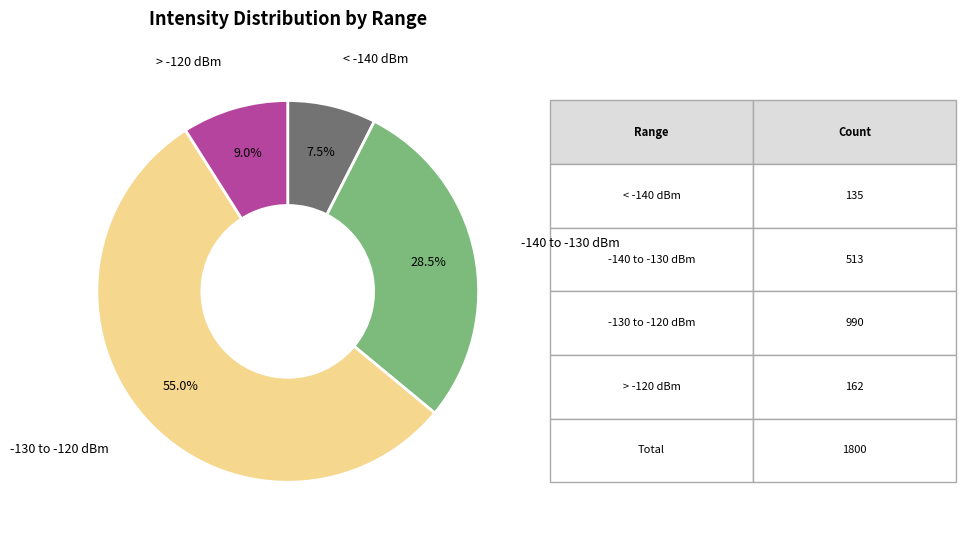

How many slices are in this pie chart?

4